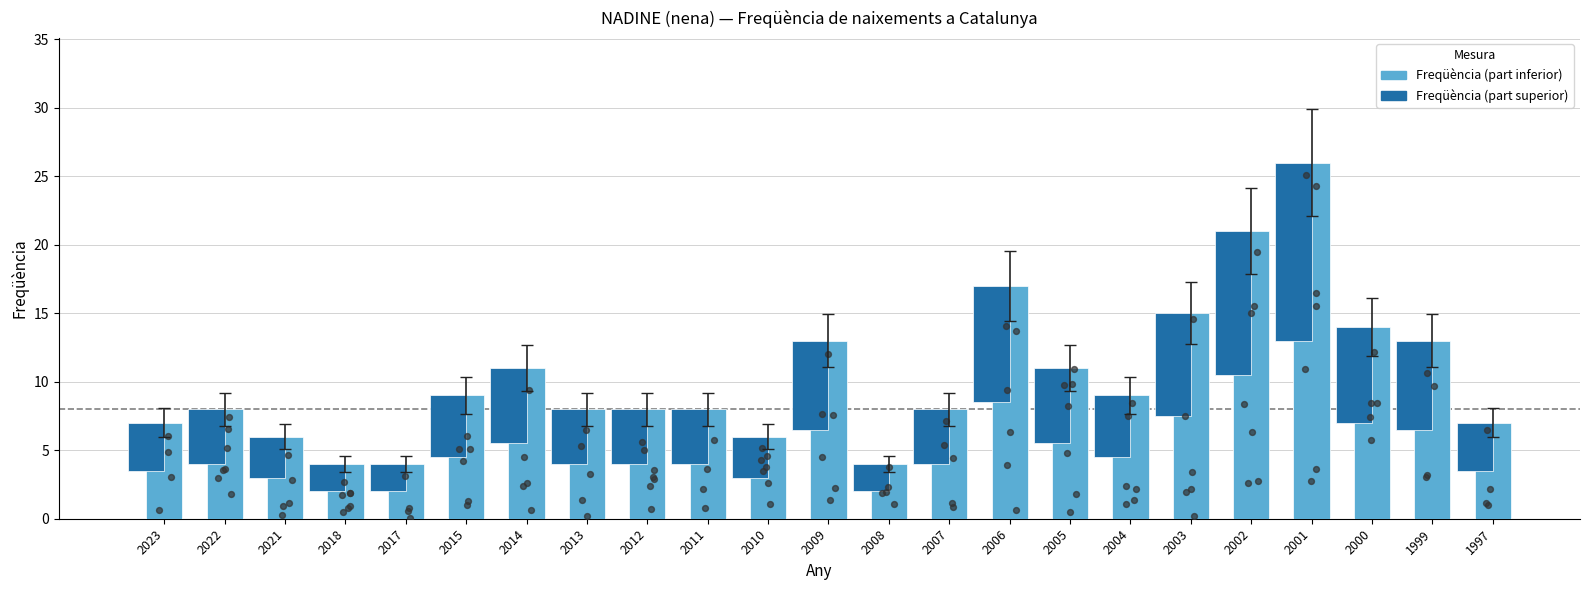

Between 2008 and 2009, which is larger?

2009